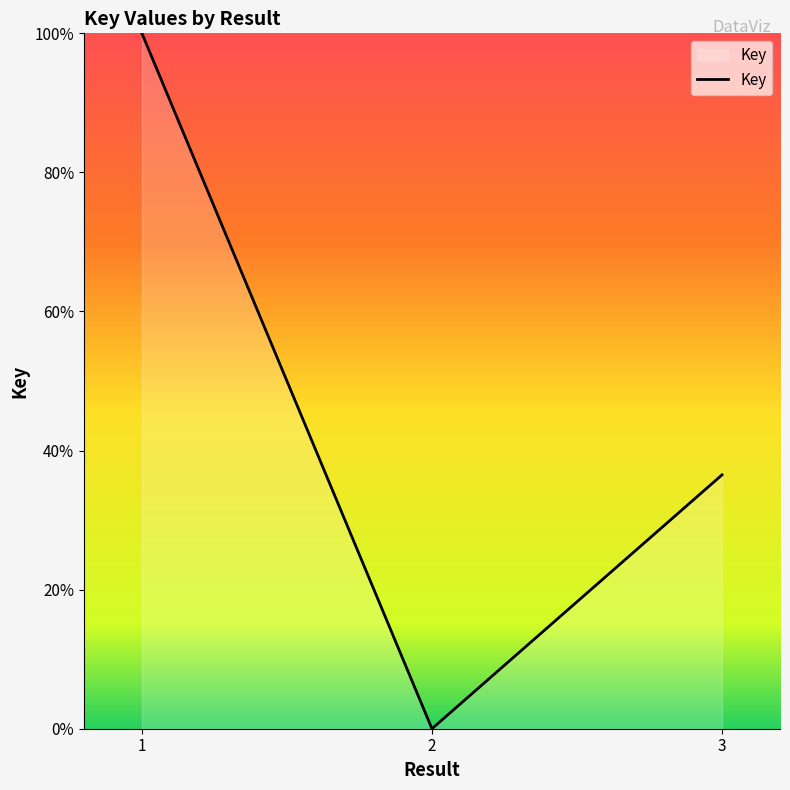

The chart shows a value of 62.6 at 3. True or false?

False